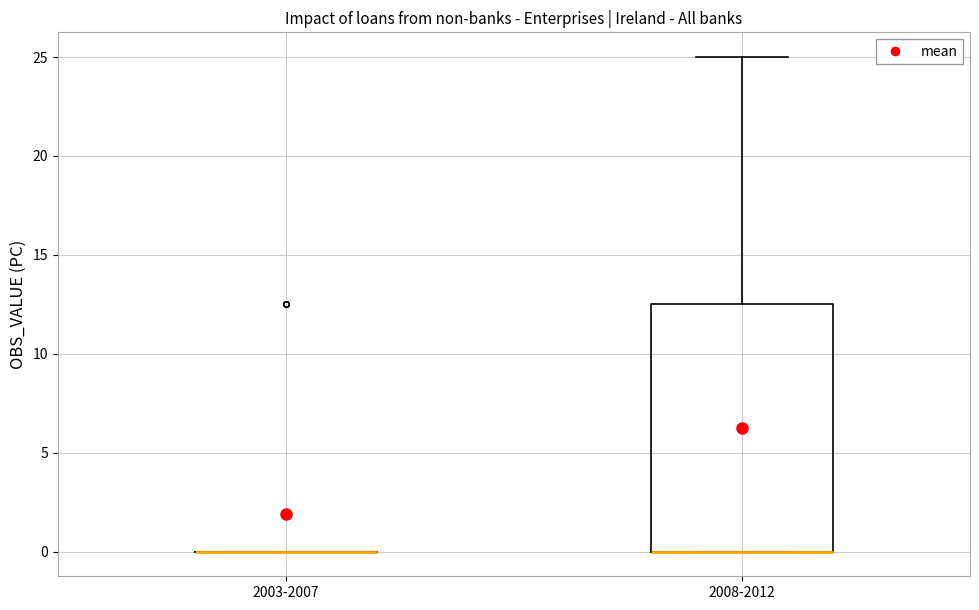

Which box is the tallest, from its lower edge to its upper edge?

2008-2012